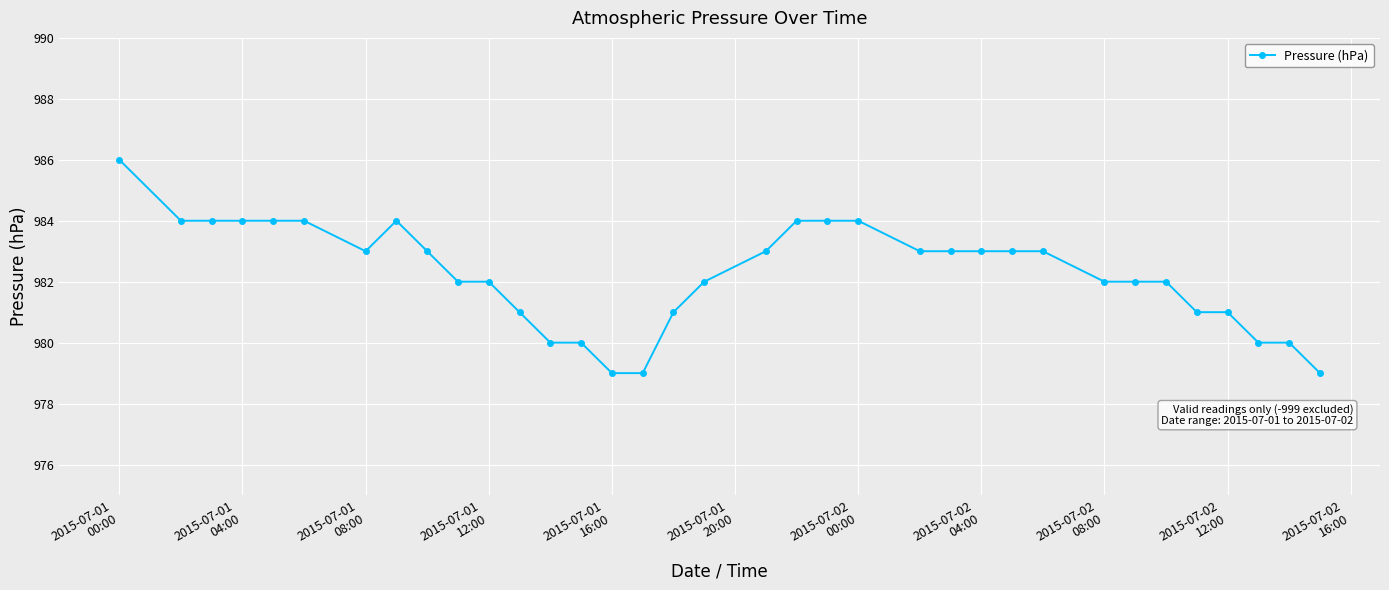

What is the smallest value displayed?

979